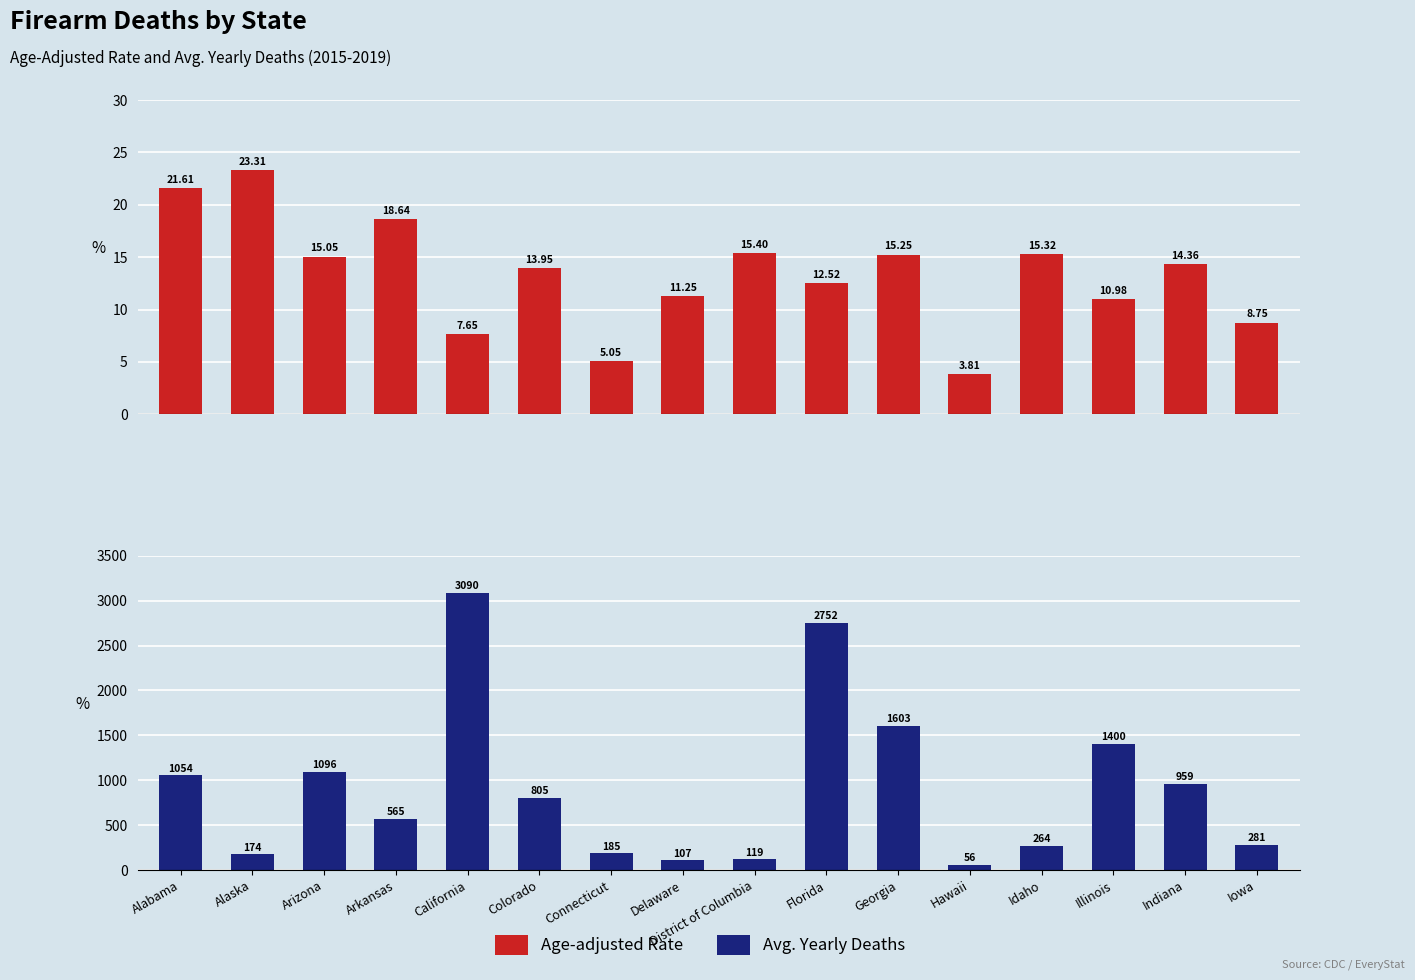

At which category does the chart reach its minimum across all series?

Hawaii